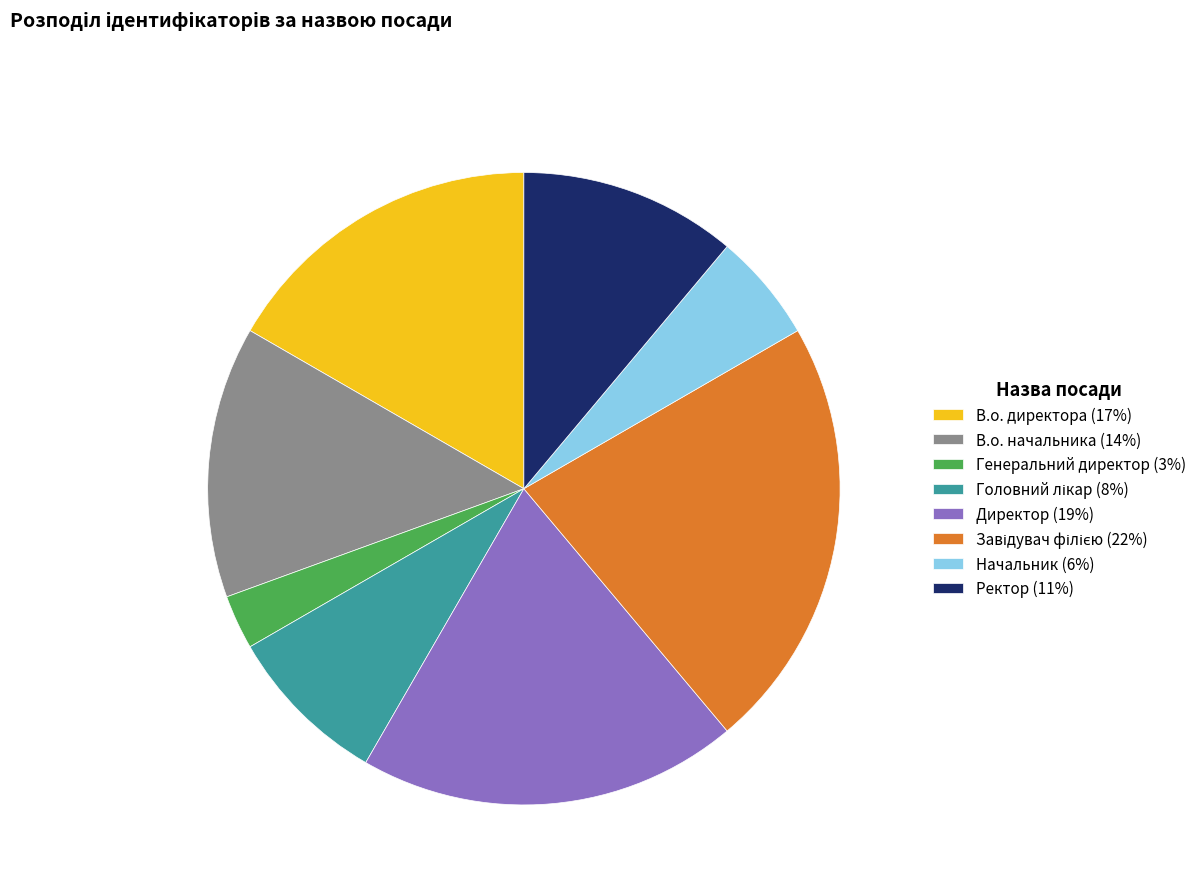

Which has a higher value, Генеральний директор (3%) or В.о. директора (17%)?

В.о. директора (17%)